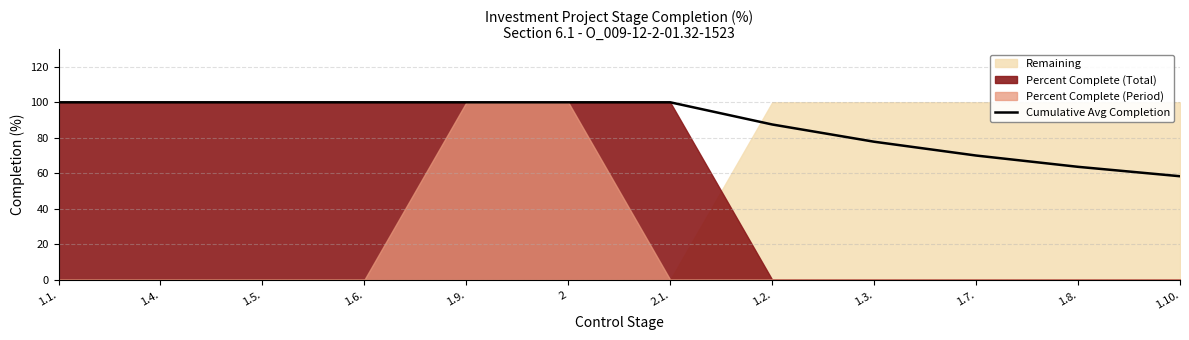

What is the label of the 9th point from the right?

1.6.